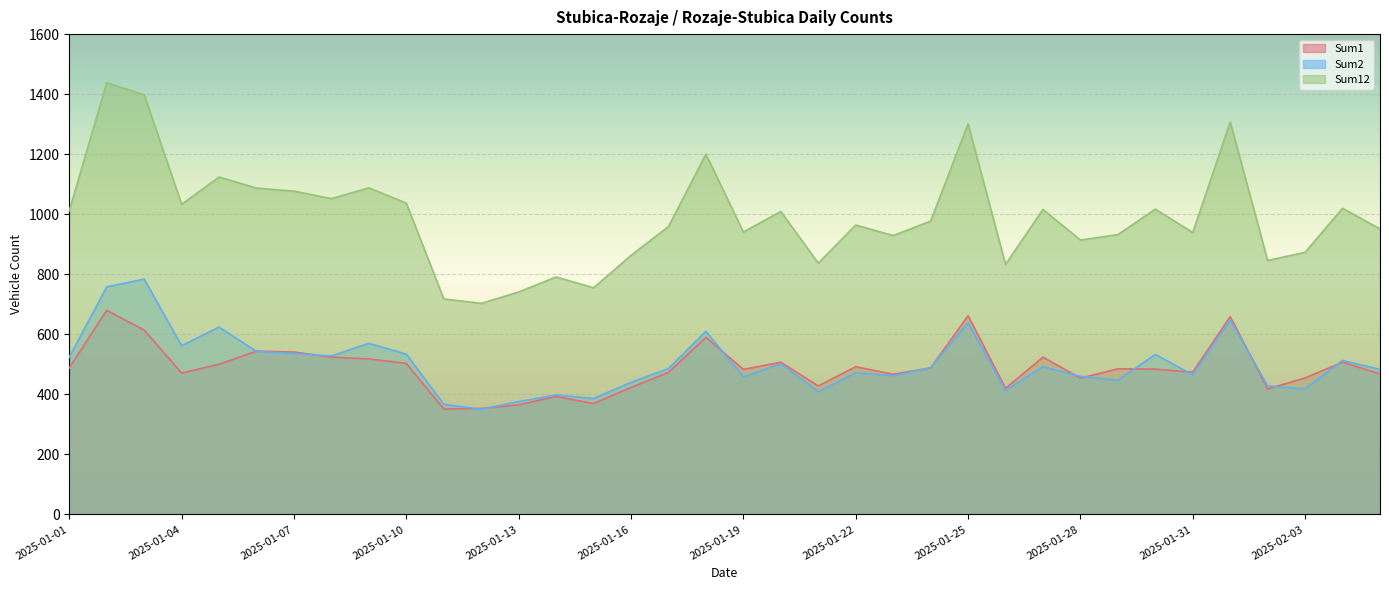

List the labels in order of Sum12 value, largest first.

2025-01-02, 2025-01-03, 2025-02-01, 2025-01-25, 2025-01-18, 2025-01-05, 2025-01-09, 2025-01-06, 2025-01-07, 2025-01-08, 2025-01-10, 2025-01-04, 2025-02-04, 2025-01-30, 2025-01-27, 2025-01-01, 2025-01-20, 2025-01-24, 2025-01-22, 2025-01-17, 2025-02-05, 2025-01-19, 2025-01-31, 2025-01-29, 2025-01-23, 2025-01-28, 2025-02-03, 2025-01-16, 2025-02-02, 2025-01-21, 2025-01-26, 2025-01-14, 2025-01-15, 2025-01-13, 2025-01-11, 2025-01-12